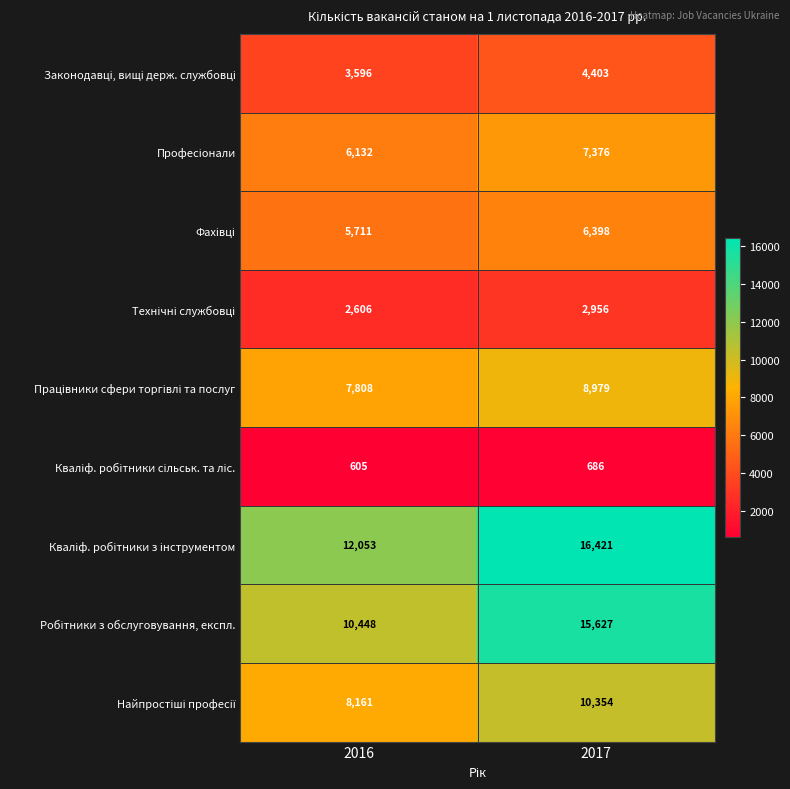

What is the difference between the highest and lowest values at 2016?

11448